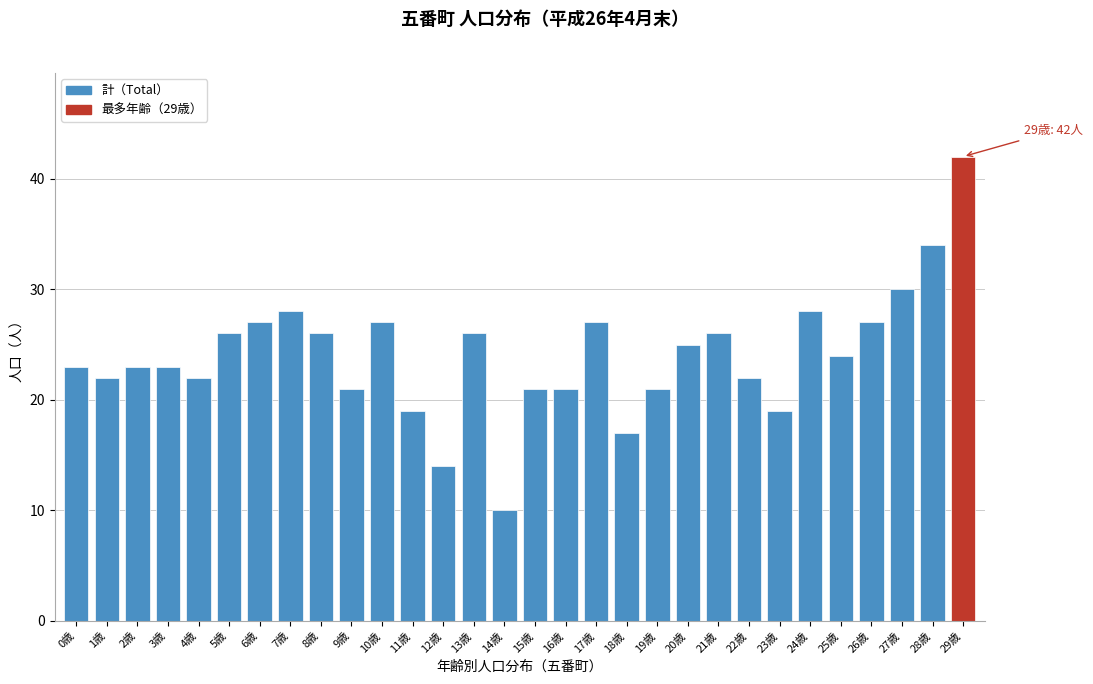

Reading left to right, extract all data points from this chart.

23	22	23	23	22	26	27	28	26	21	27	19	14	26	10	21	21	27	17	21	25	26	22	19	28	24	27	30	34	42